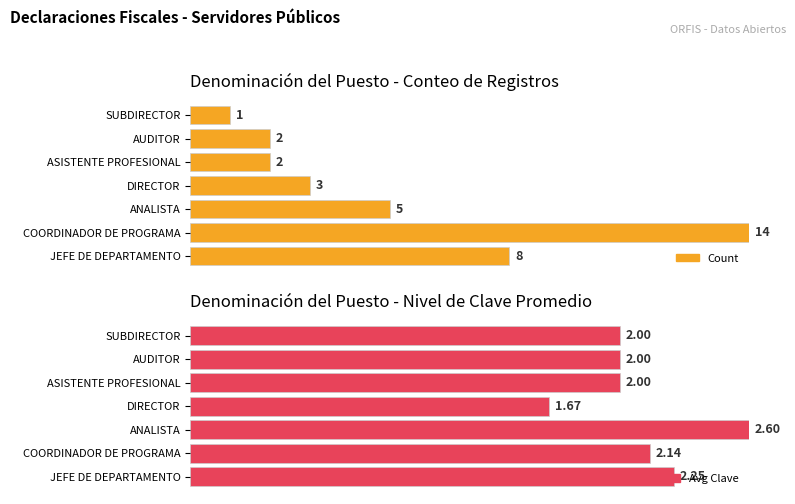

Which series has the largest total across all categories?

Avg Clave